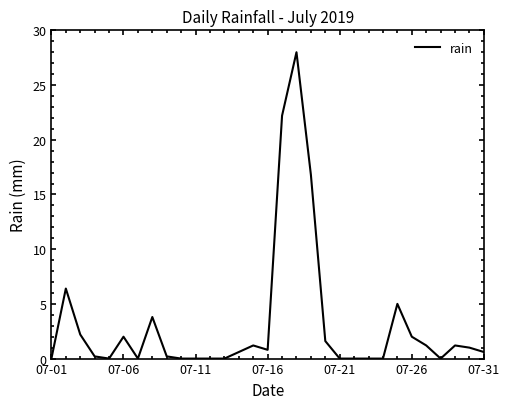

What is the greatest value displayed?

28.0